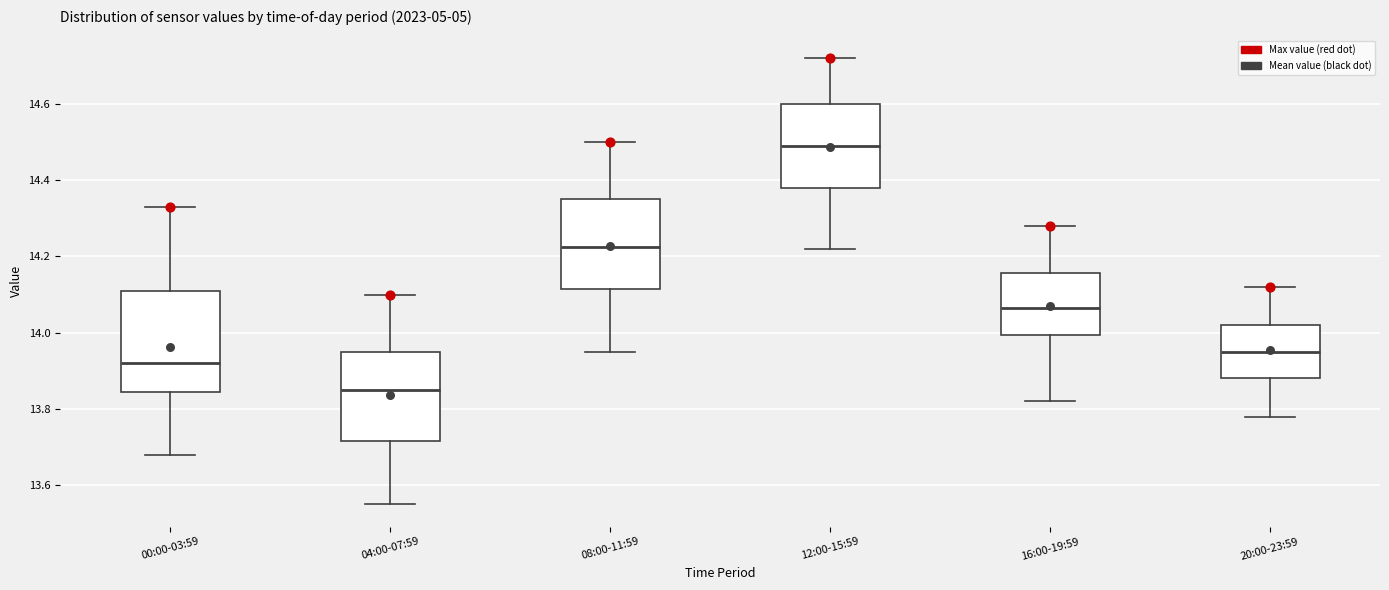

Reading left to right, transcribe this box plot: for each box, give where its median line is, the range the box spans, and where its two whiskers end, as read against the y-axis. The values are not printed on the chart, so give them approximately, as read against the axis.

00:00-03:59: median 13.92, box 13.84 to 14.12, whiskers 13.68 to 14.34
04:00-07:59: median 13.86, box 13.72 to 13.96, whiskers 13.56 to 14.10
08:00-11:59: median 14.22, box 14.12 to 14.36, whiskers 13.96 to 14.50
12:00-15:59: median 14.50, box 14.38 to 14.60, whiskers 14.22 to 14.72
16:00-19:59: median 14.06, box 14.00 to 14.16, whiskers 13.82 to 14.28
20:00-23:59: median 13.96, box 13.88 to 14.02, whiskers 13.78 to 14.12